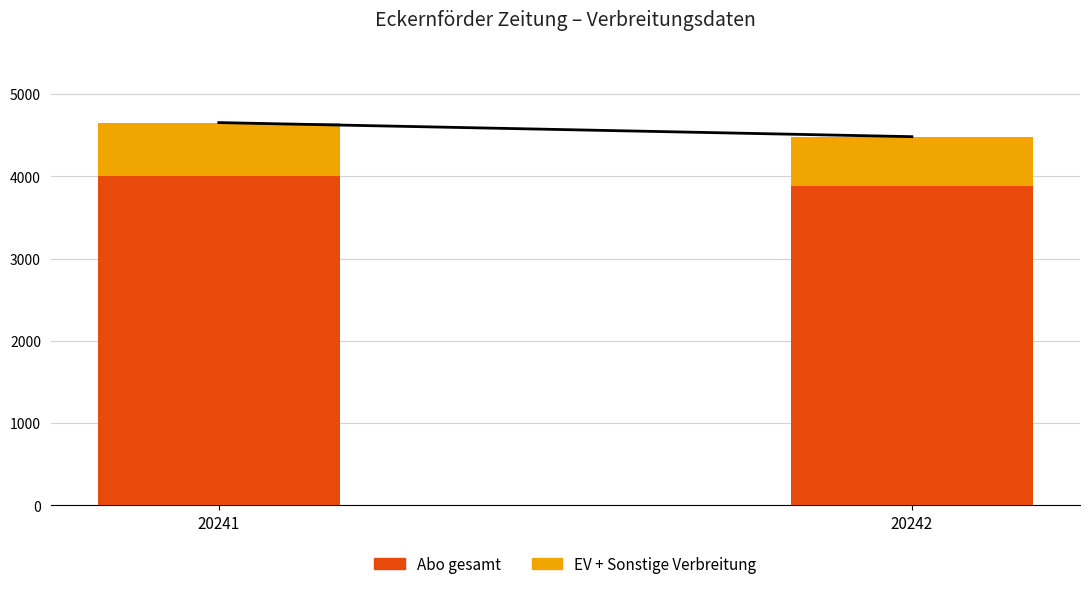

The value of Abo gesamt at 20242 is 6697. True or false?

False